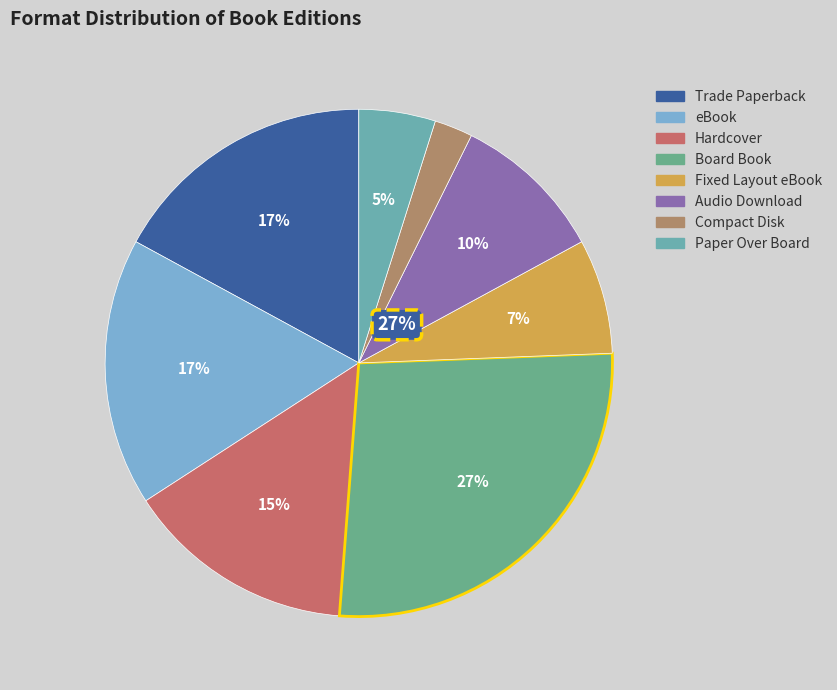

Combined, do Trade Paperback and Audio Download account for over 50%?

No